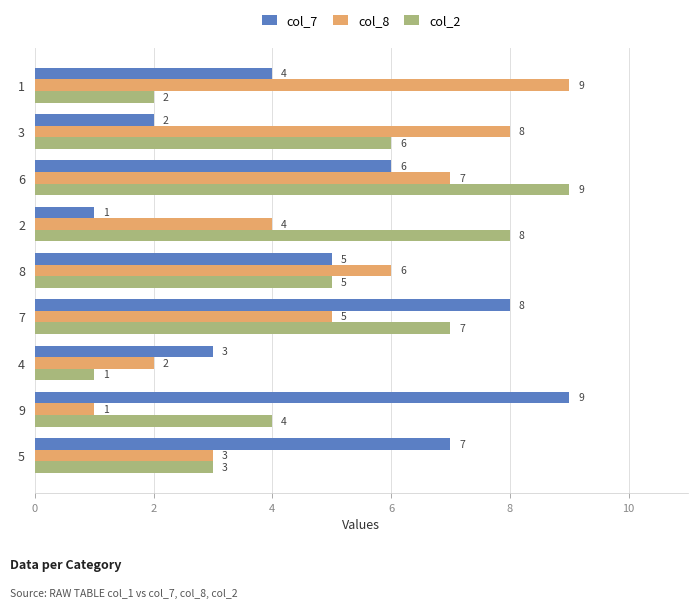

The col_2 series shows 5 at 8. True or false?

True